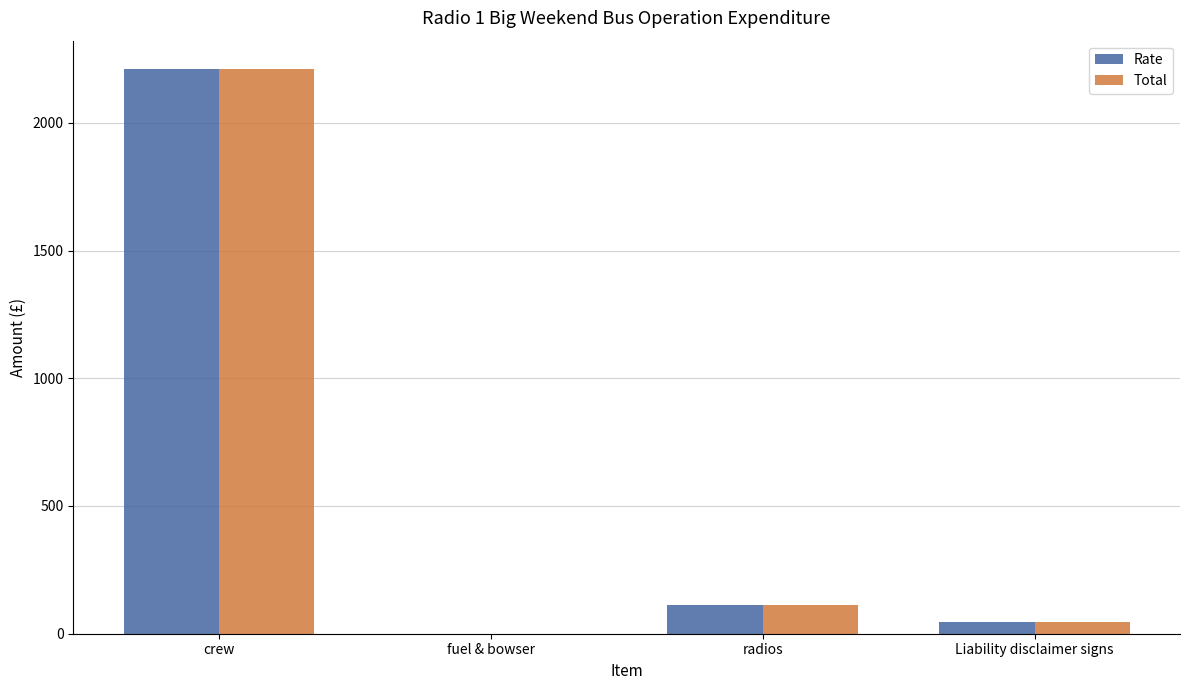

Which category has the highest value across all series?

crew